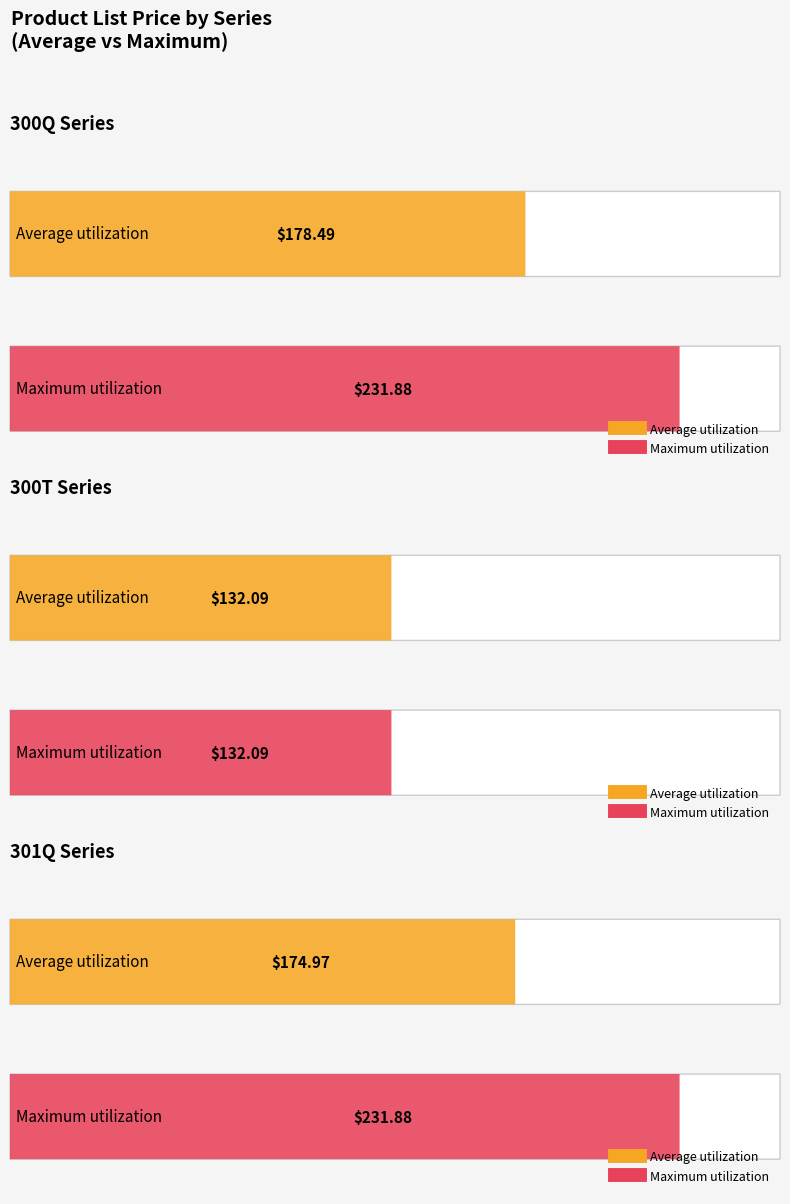

Is this an area chart (filled region under the line)?

No